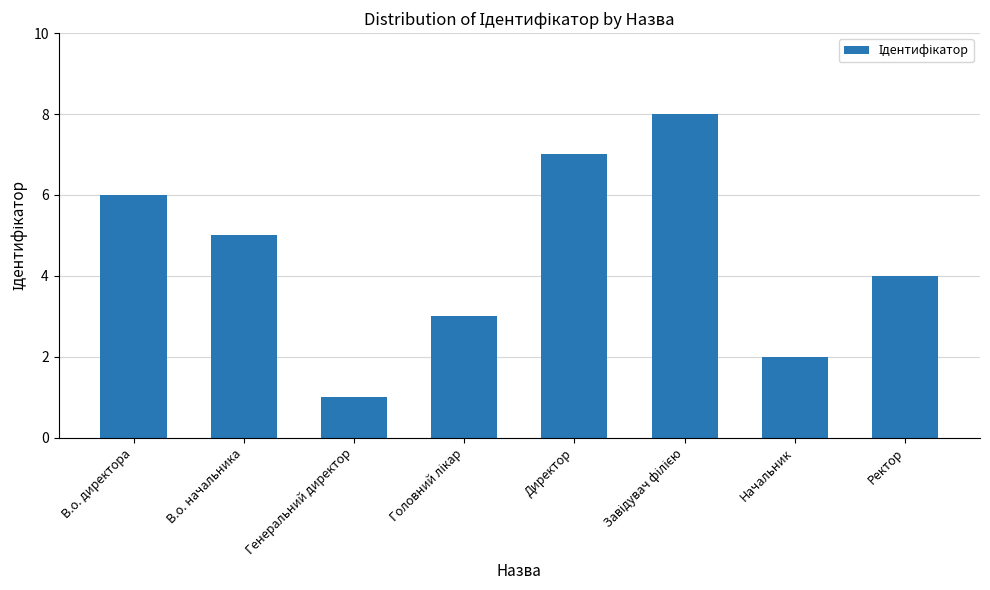

Reading left to right, what are all the values shown in this chart?

6	5	1	3	7	8	2	4